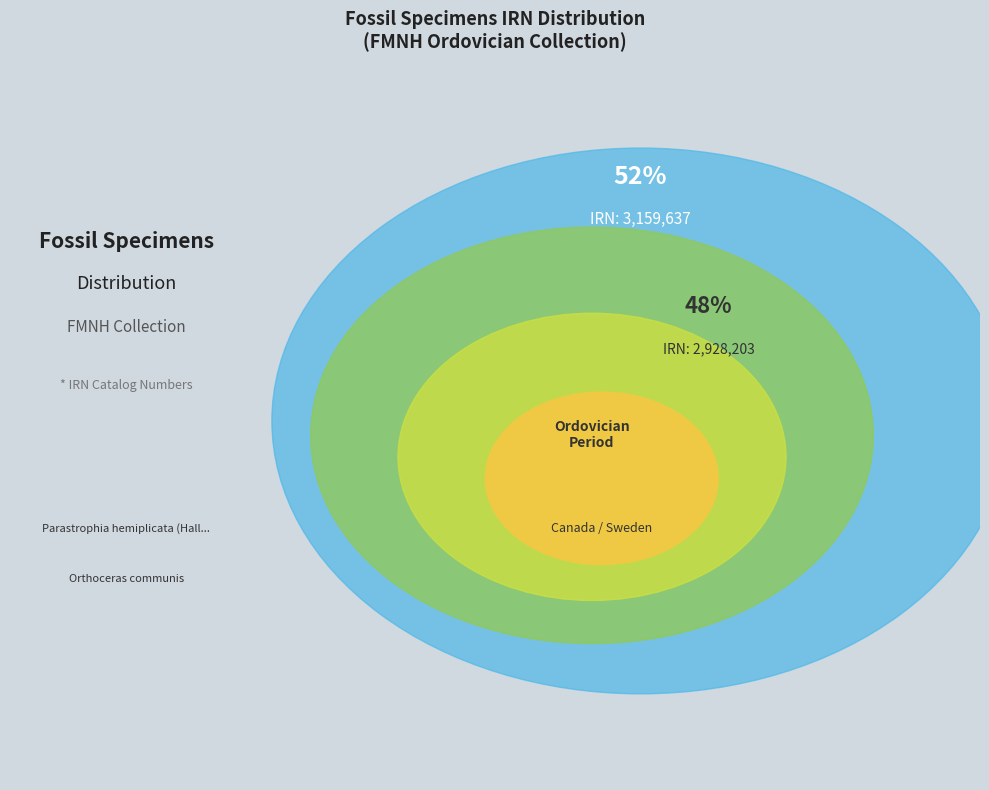

Approximately how many times larger is the value at Parastrophia hemiplicata (Hall, 1847) compared to Orthoceras communis?

1.1